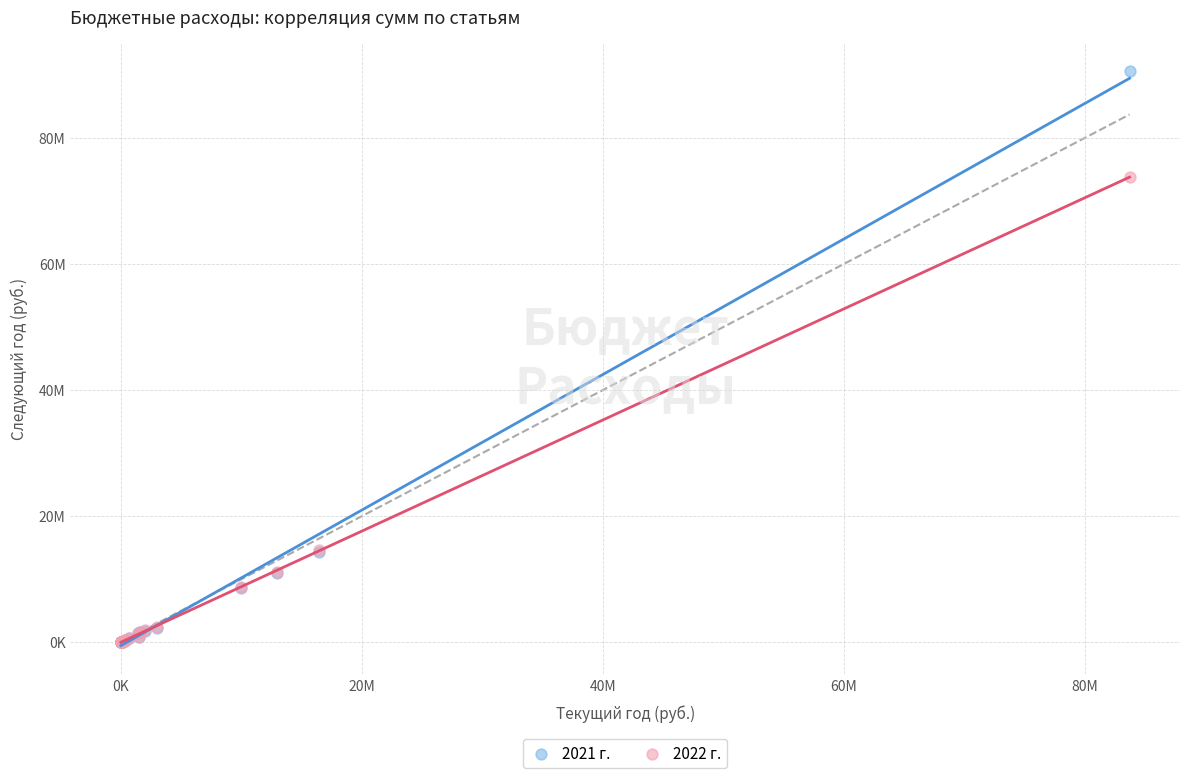

Which series reaches the maximum Y coordinate?

2021 г.